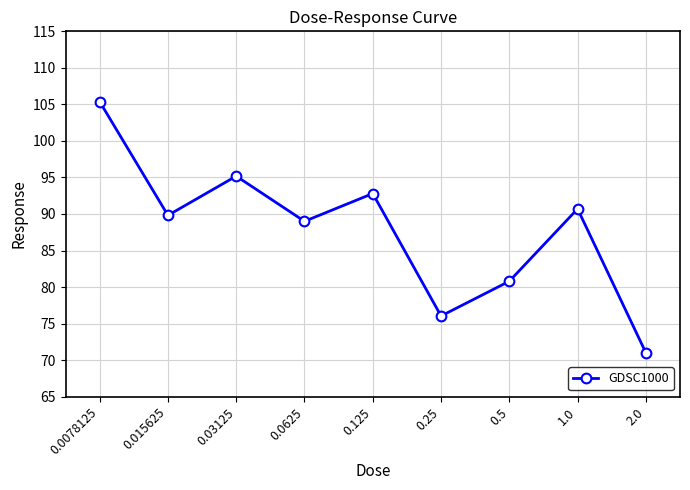

Rank the categories by value from lowest to highest.

2.0, 0.25, 0.5, 0.0625, 0.015625, 1.0, 0.125, 0.03125, 0.0078125